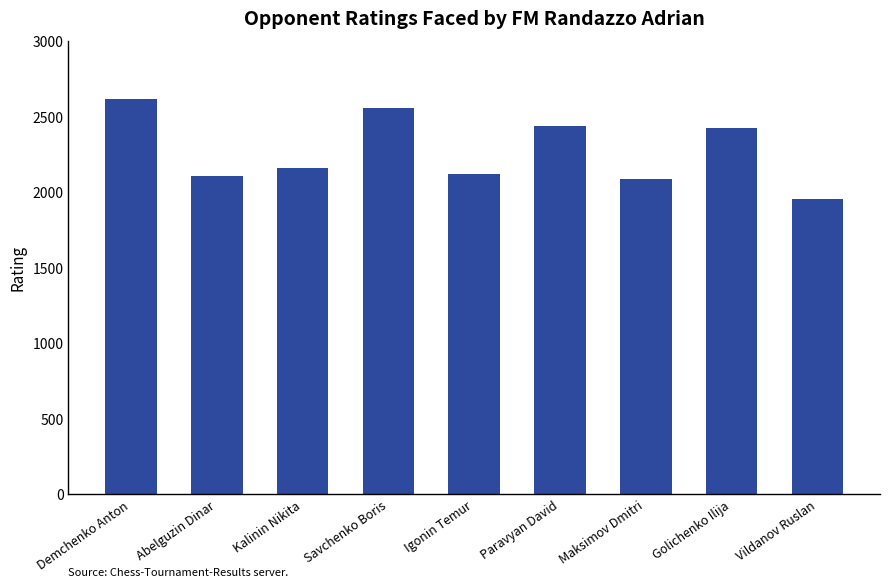

How many bars are there in total?

9